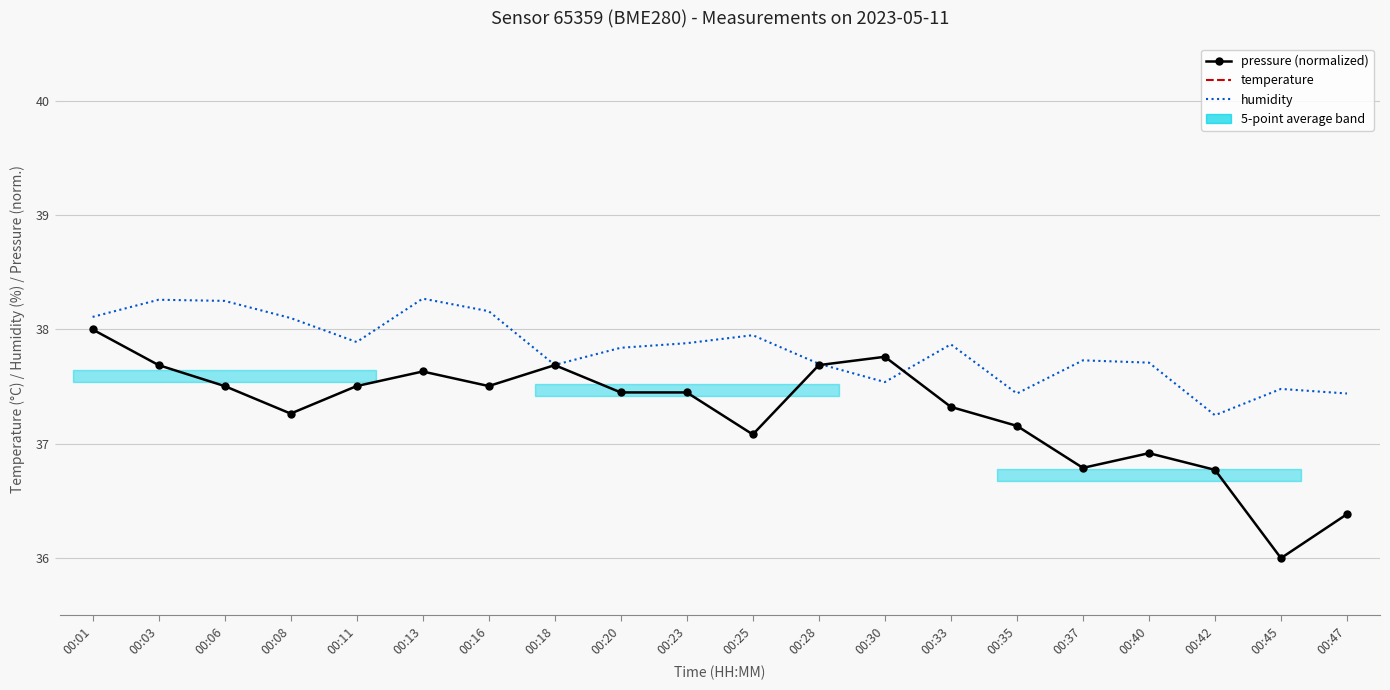

The value of temperature at 00:03 is 24.9. True or false?

True